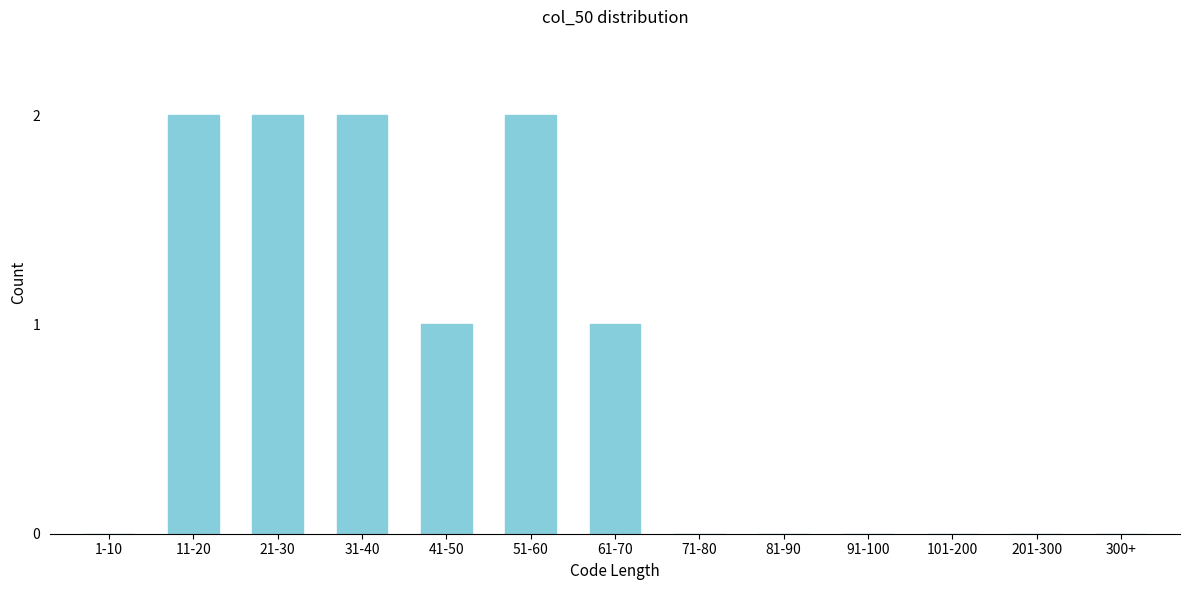

Reading left to right, list all the values displayed in this chart.

1-10=0	11-20=2	21-30=2	31-40=2	41-50=1	51-60=2	61-70=1	71-80=0	81-90=0	91-100=0	101-200=0	201-300=0	300+=0